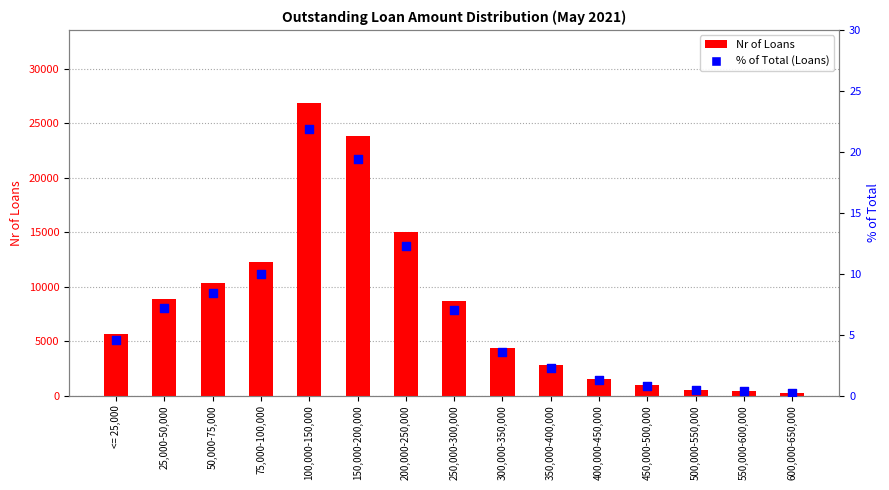

Which series has the largest total across all categories?

Nr of Loans